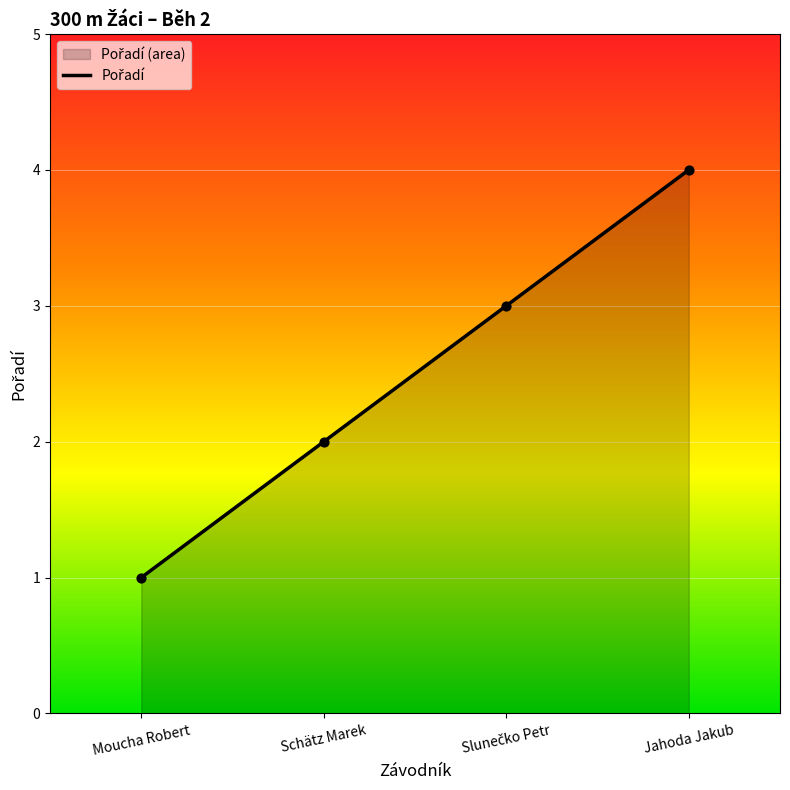

What is the change in value from Moucha Robert to Jahoda Jakub?

+3